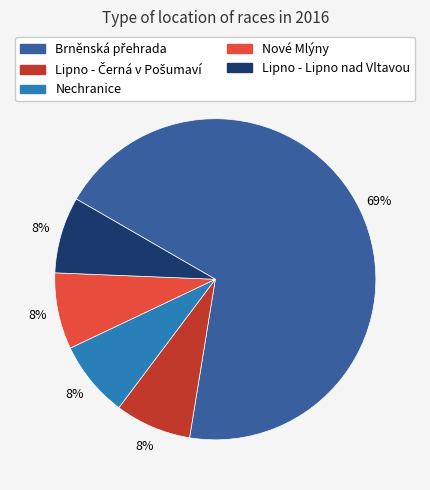

Is it true that Lipno - Lipno nad Vltavou is 1% of the pie?

False